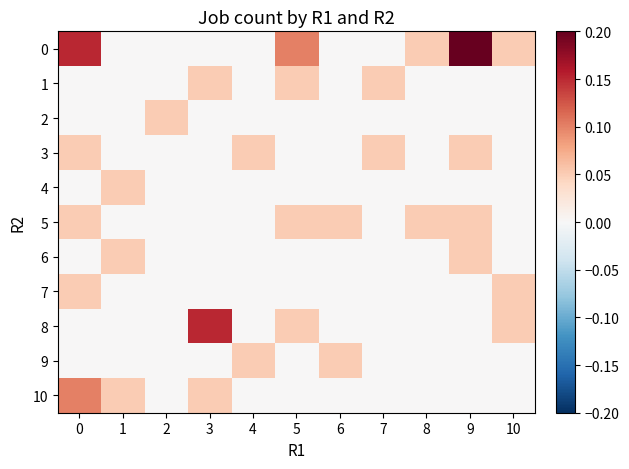

Reading left to right, transcribe all the data shown in this chart.

0: 0=0.2	1=0.0	2=0.0	3=0.0	4=0.0	5=0.1	6=0.0	7=0.0	8=0.1	9=0.2	10=0.1
1: 0=0.0	1=0.0	2=0.0	3=0.1	4=0.0	5=0.1	6=0.0	7=0.1	8=0.0	9=0.0	10=0.0
2: 0=0.0	1=0.0	2=0.1	3=0.0	4=0.0	5=0.0	6=0.0	7=0.0	8=0.0	9=0.0	10=0.0
3: 0=0.1	1=0.0	2=0.0	3=0.0	4=0.1	5=0.0	6=0.0	7=0.1	8=0.0	9=0.1	10=0.0
4: 0=0.0	1=0.1	2=0.0	3=0.0	4=0.0	5=0.0	6=0.0	7=0.0	8=0.0	9=0.0	10=0.0
5: 0=0.1	1=0.0	2=0.0	3=0.0	4=0.0	5=0.1	6=0.1	7=0.0	8=0.1	9=0.1	10=0.0
6: 0=0.0	1=0.1	2=0.0	3=0.0	4=0.0	5=0.0	6=0.0	7=0.0	8=0.0	9=0.1	10=0.0
7: 0=0.1	1=0.0	2=0.0	3=0.0	4=0.0	5=0.0	6=0.0	7=0.0	8=0.0	9=0.0	10=0.1
8: 0=0.0	1=0.0	2=0.0	3=0.2	4=0.0	5=0.1	6=0.0	7=0.0	8=0.0	9=0.0	10=0.1
9: 0=0.0	1=0.0	2=0.0	3=0.0	4=0.1	5=0.0	6=0.1	7=0.0	8=0.0	9=0.0	10=0.0
10: 0=0.1	1=0.1	2=0.0	3=0.1	4=0.0	5=0.0	6=0.0	7=0.0	8=0.0	9=0.0	10=0.0